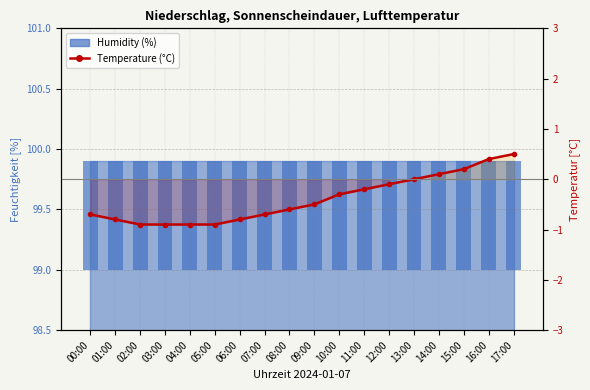

At how many categories does at least one series exceed 0?

18